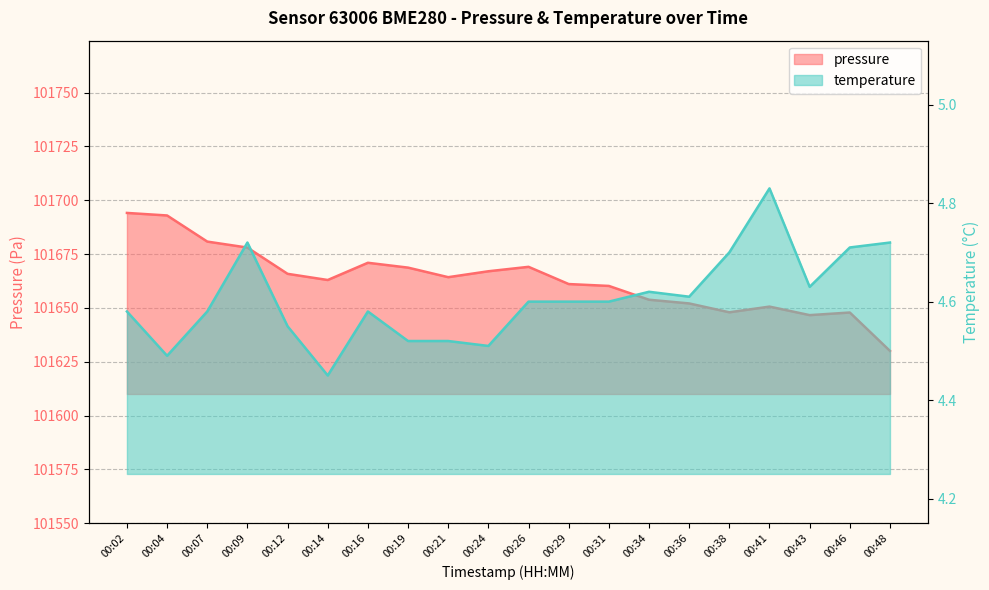

At which label does pressure reach its minimum?

00:48